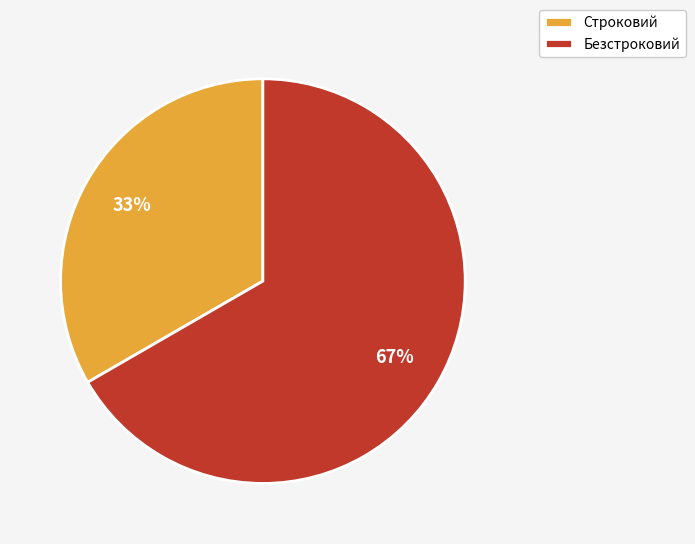

What is the largest slice in the pie chart?

Безстроковий